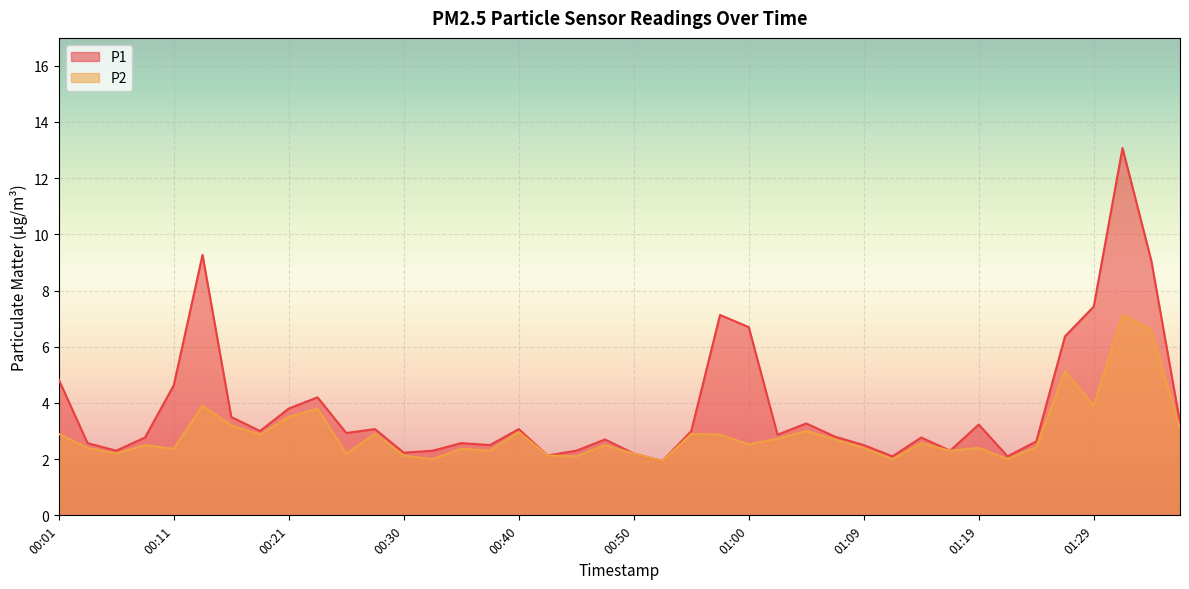

True or false: P1 and P2 cross at least once.

False